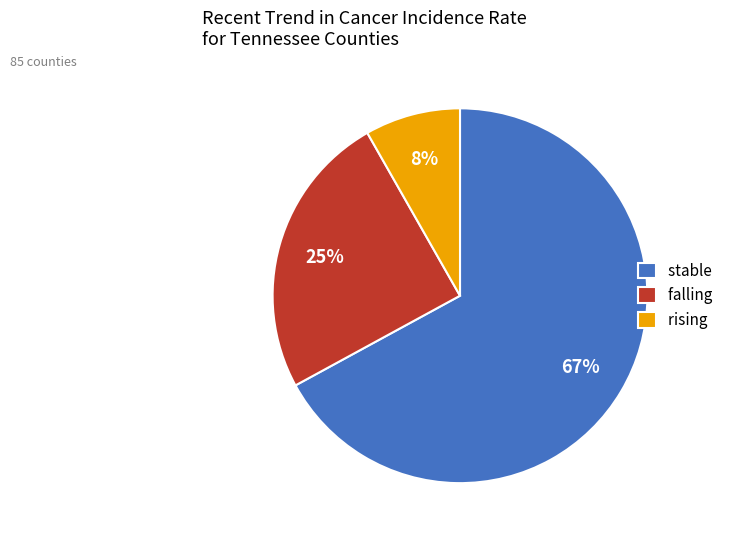

Is there any slice that represents more than half of the pie?

Yes